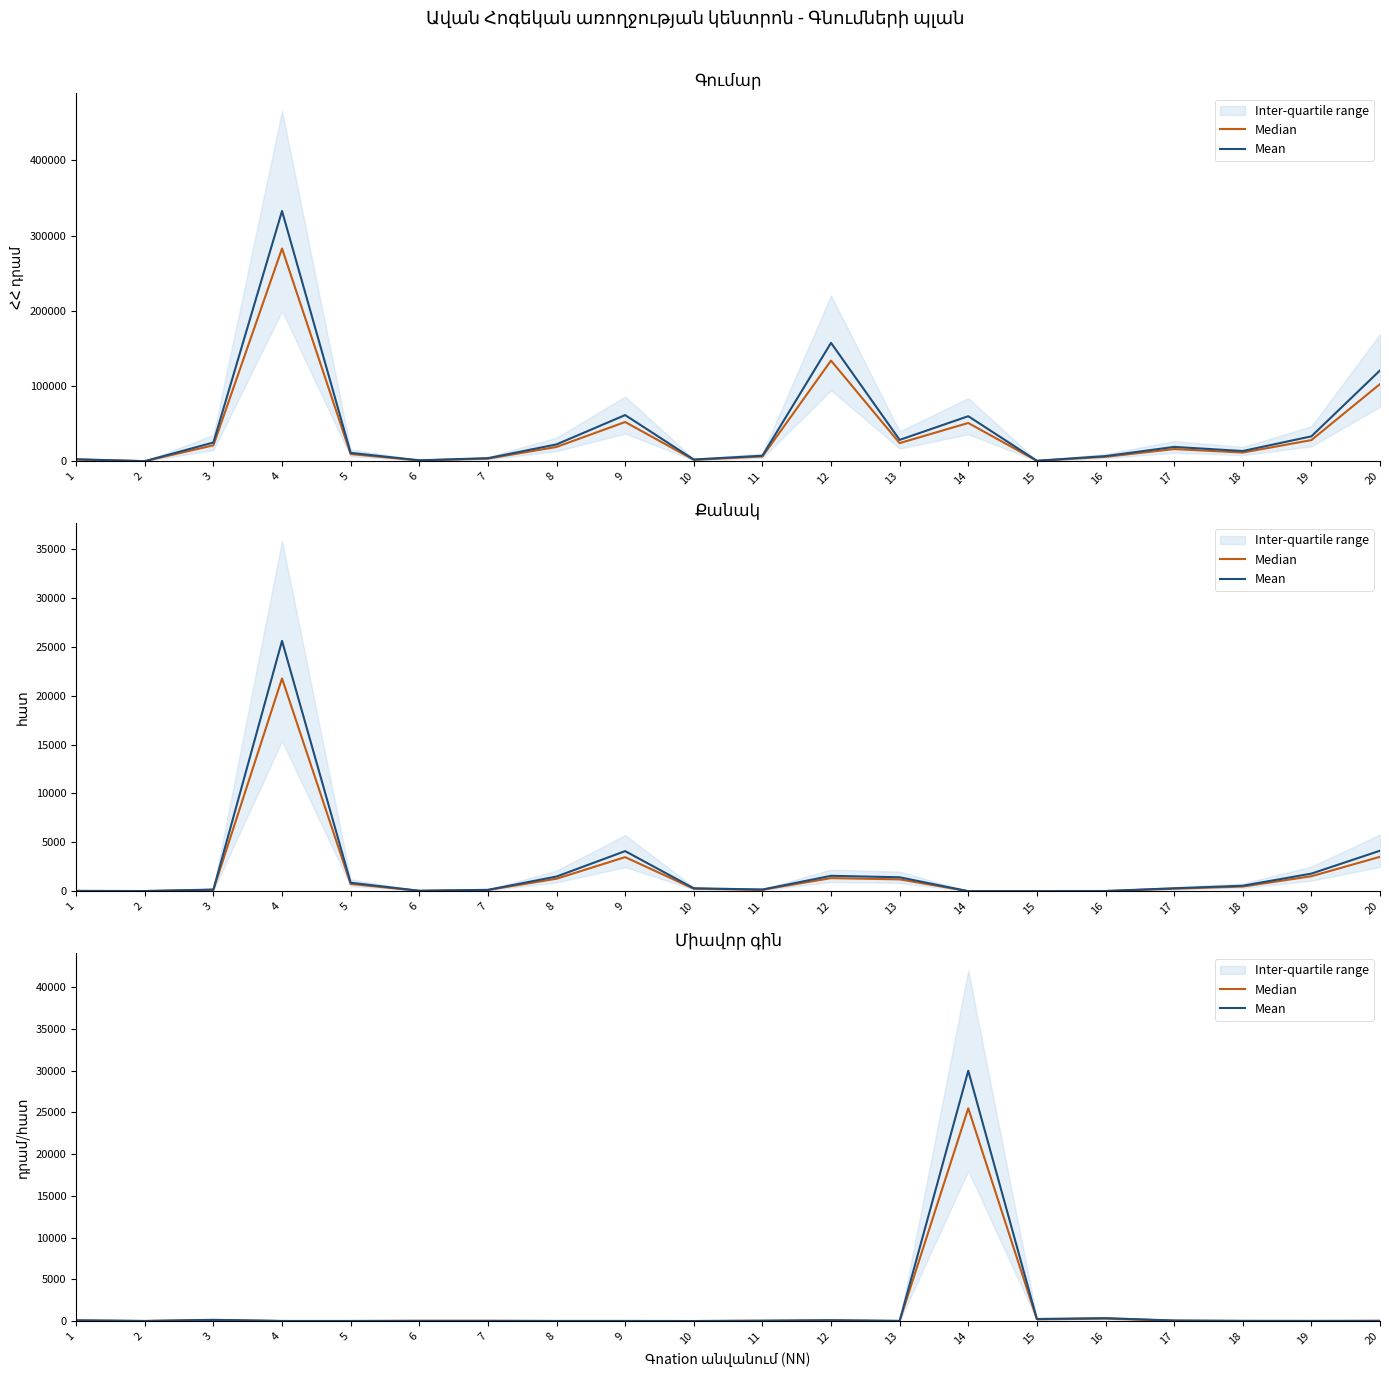

Is the value of Mean at 7 greater than the value of Median at 12?

No